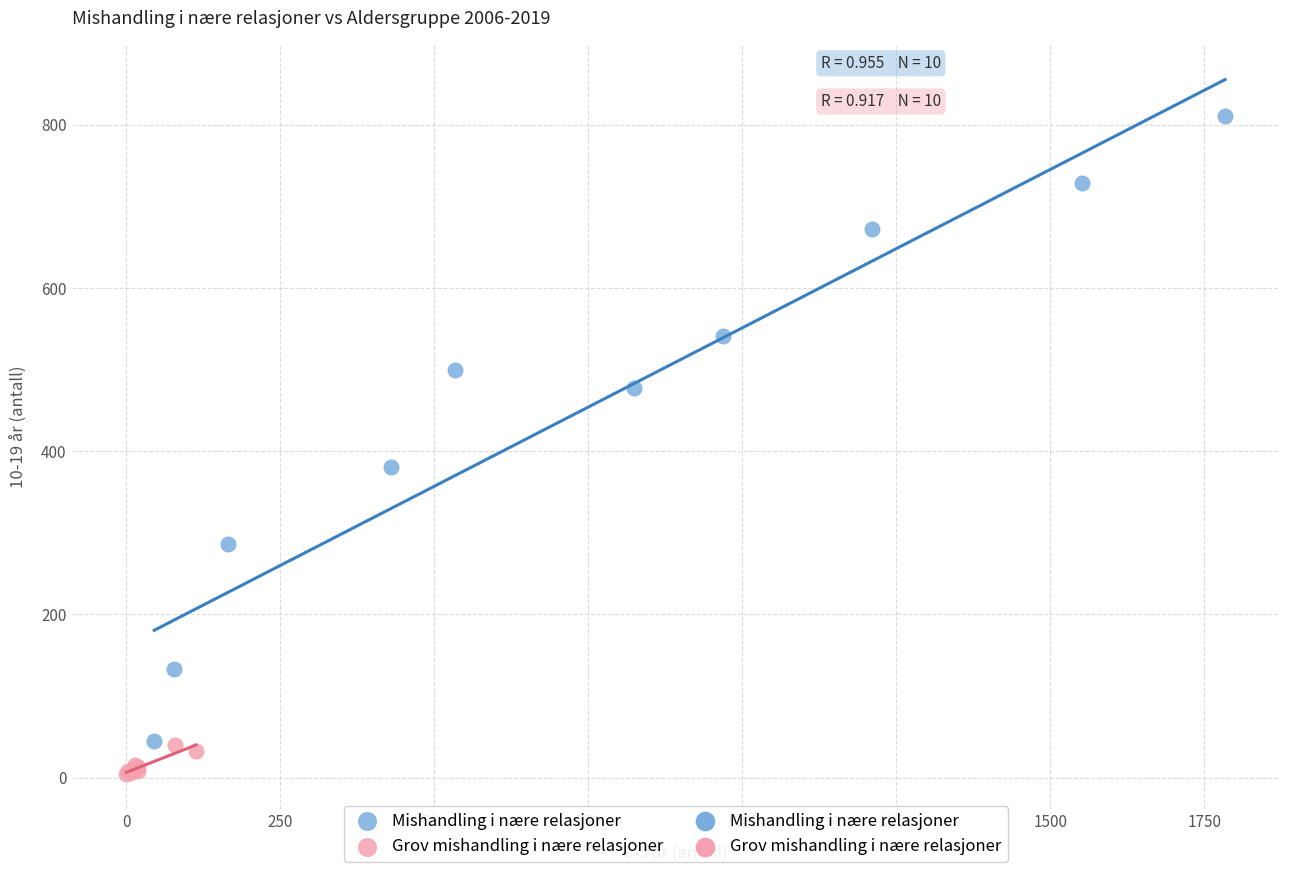

Which series has the largest Y range (max minus min)?

Mishandling i nære relasjoner